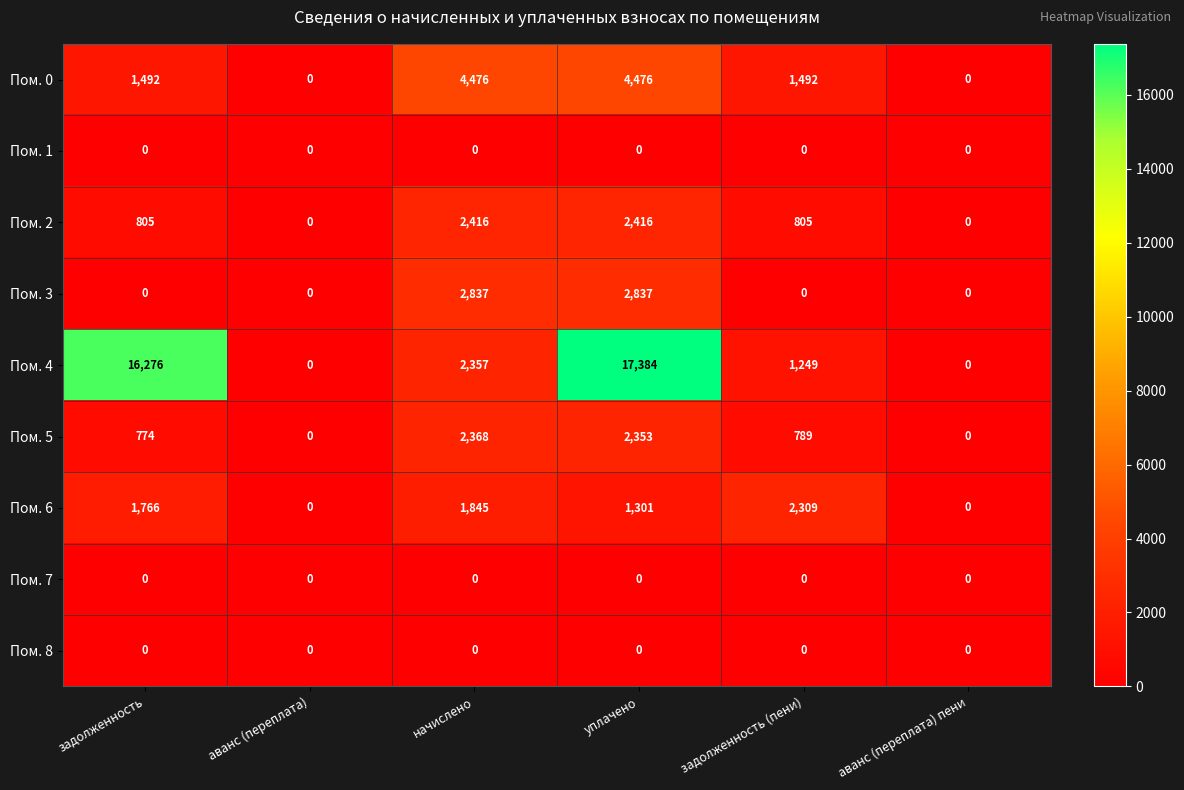

What is the difference between the Пом. 6 values at задолженность and уплачено?

465